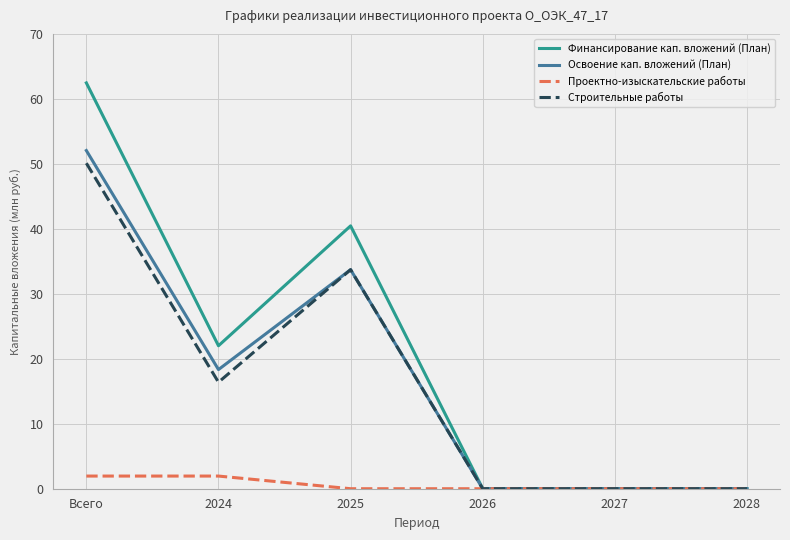

At which category does Строительные работы reach its first local valley?

2024